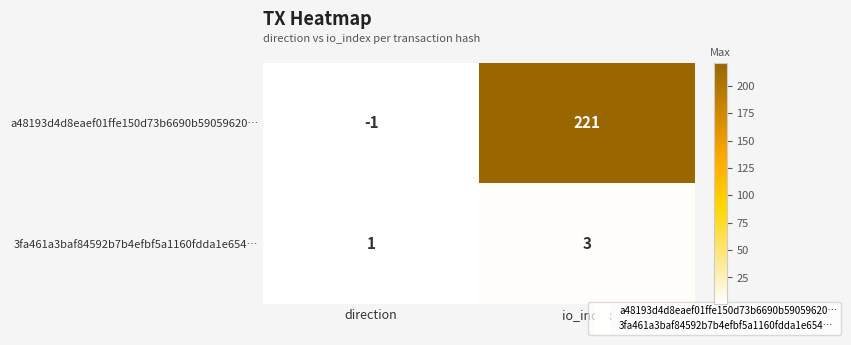

Where is 3fa461a3baf84592b7b4efbf5a1160fdda1e654… nearest to the value 2?

direction